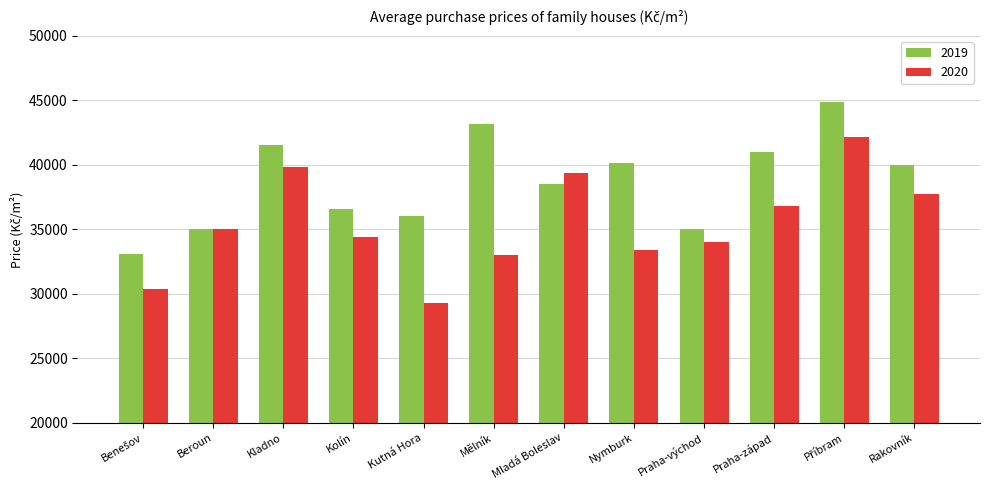

Which series has the largest total across all categories?

2019